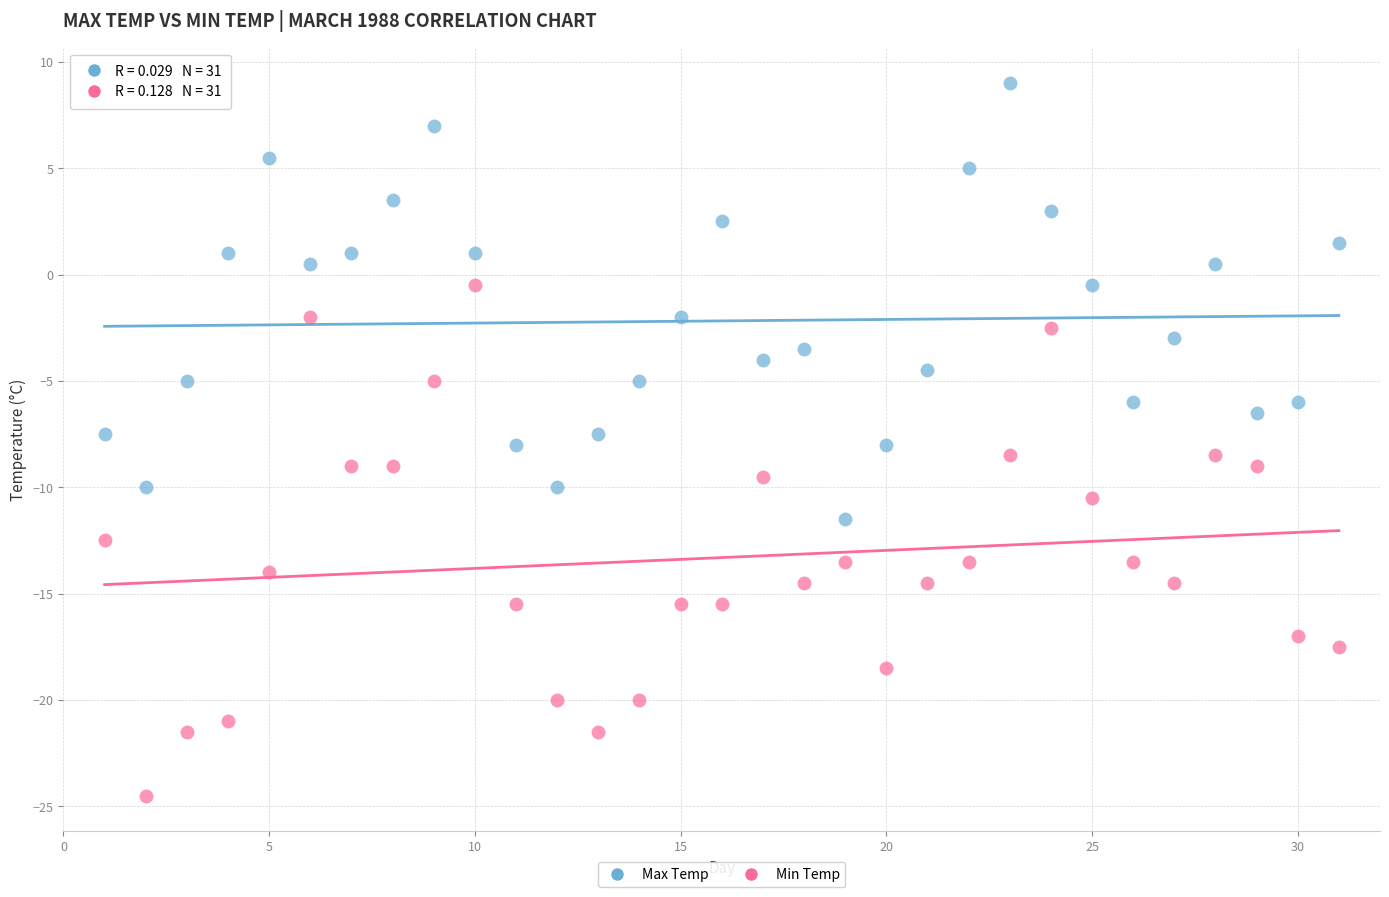

Across all data points, what is the range of Y values (max minus min)?

33.5